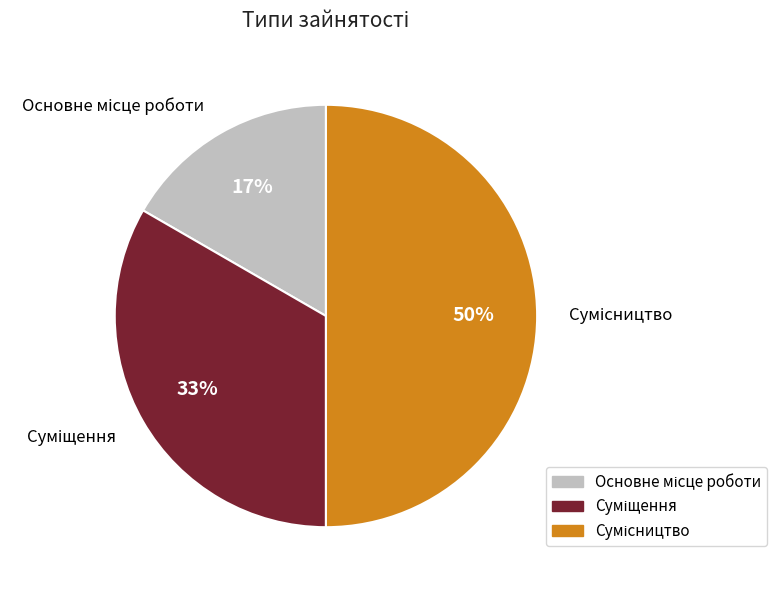

To the nearest percent, what is the average slice percentage?

33%